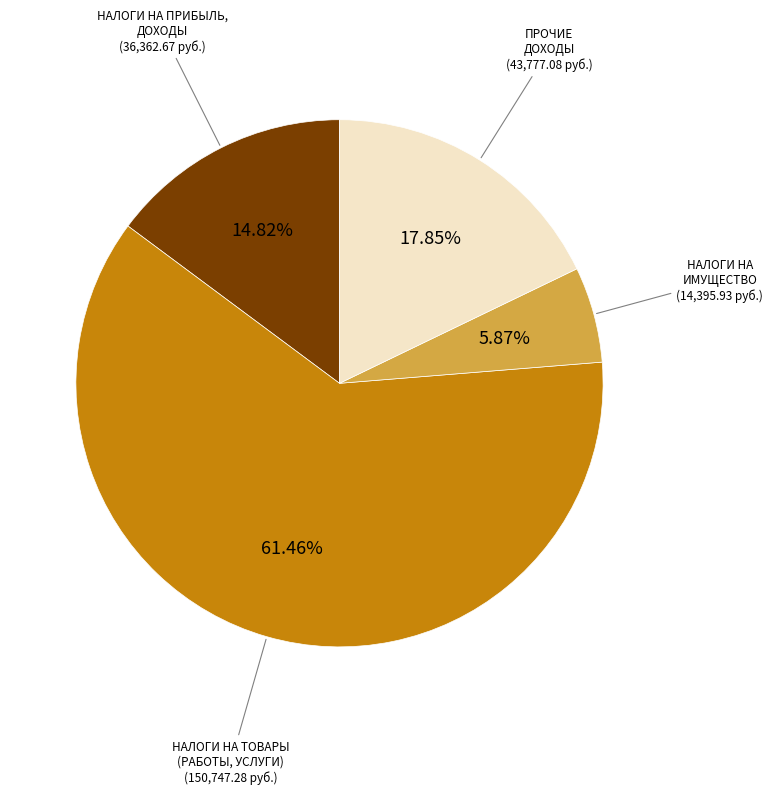

Is there a majority slice in this chart?

Yes